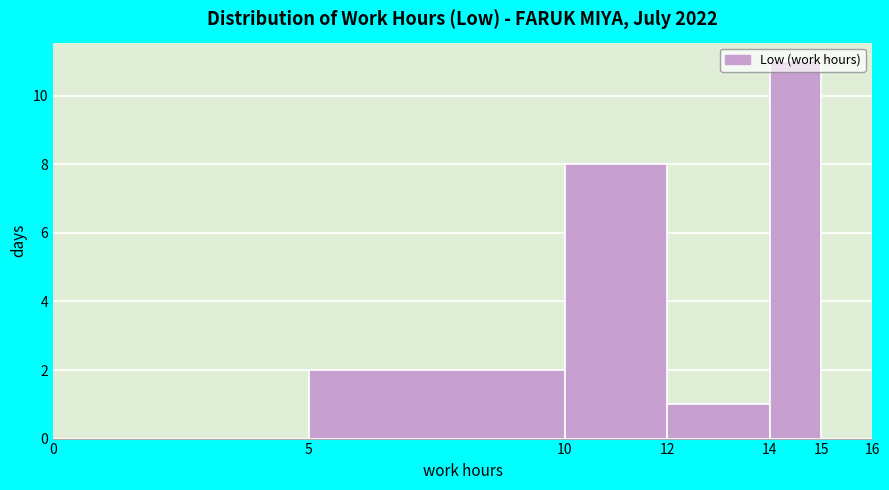

Which range on the x-axis has the tallest bar?

14 to 15